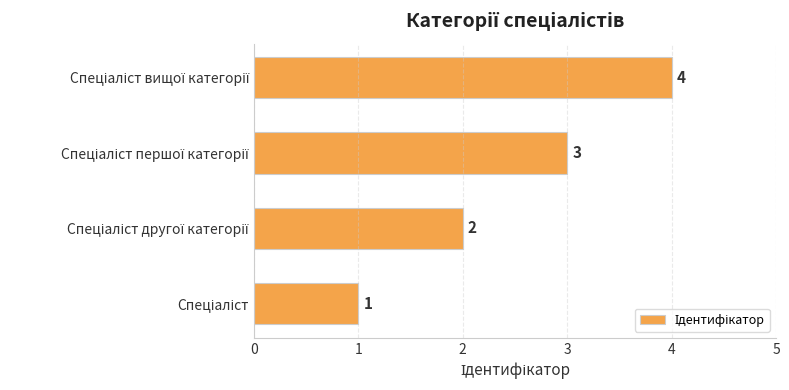

What is the sum of all values?

10